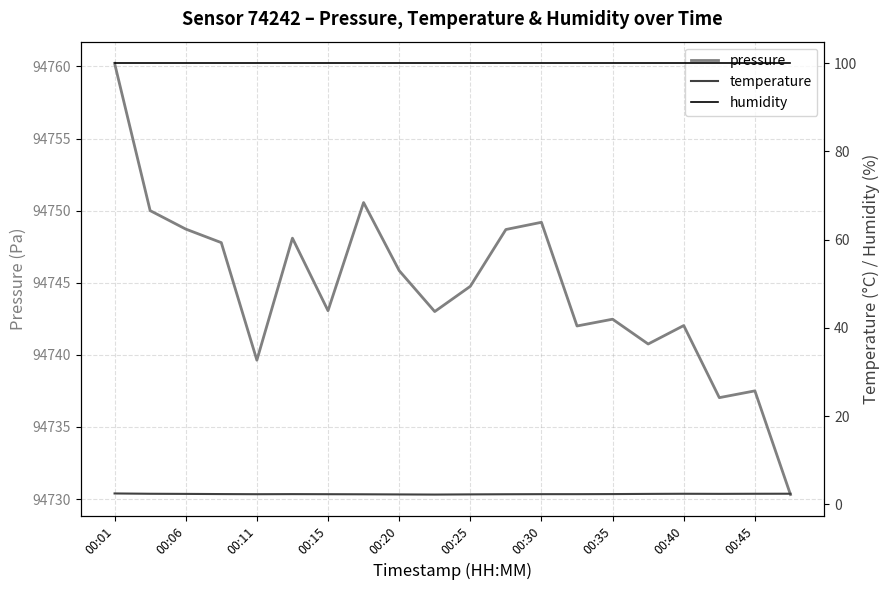

The pressure series shows 94739.6 at 00:11. True or false?

True